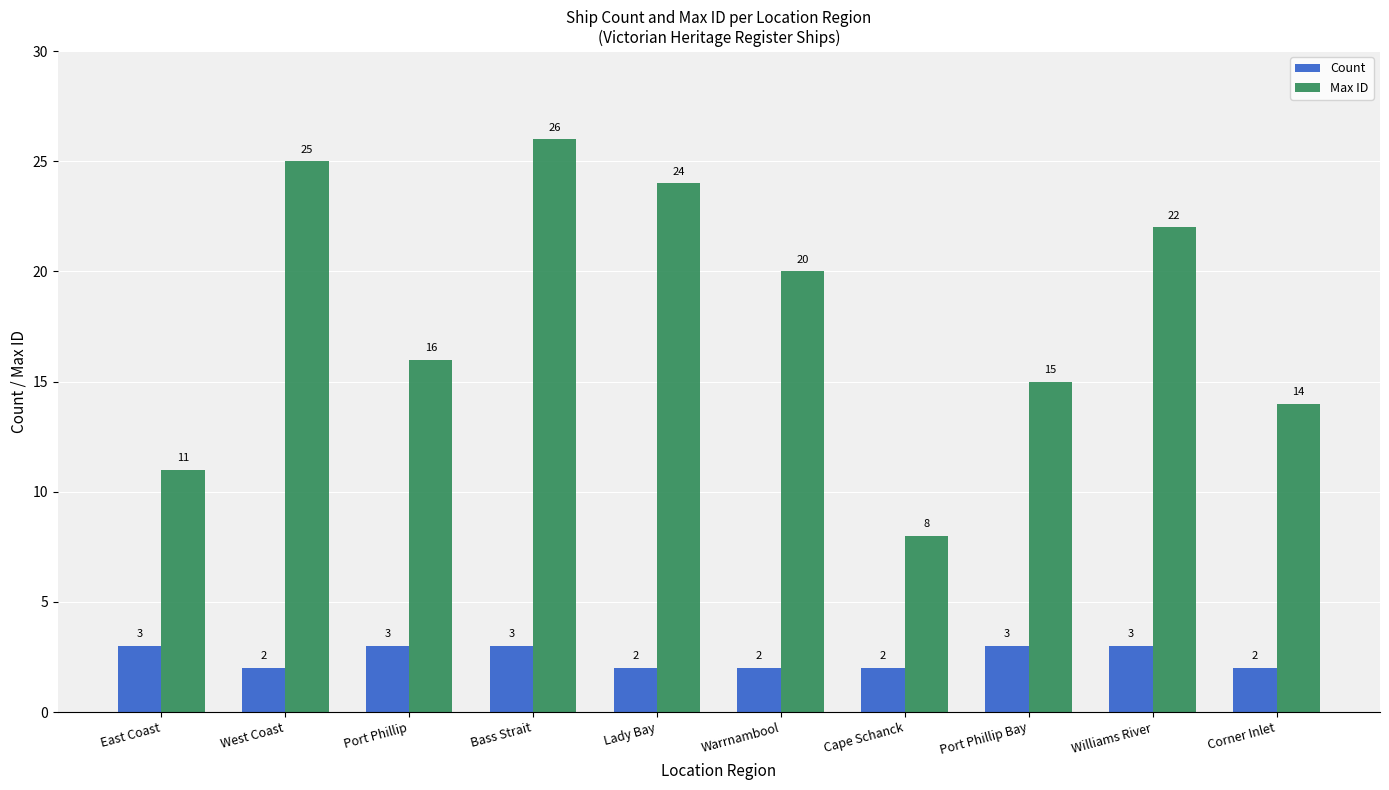

Where is Max ID nearest to the value 17?

Port Phillip